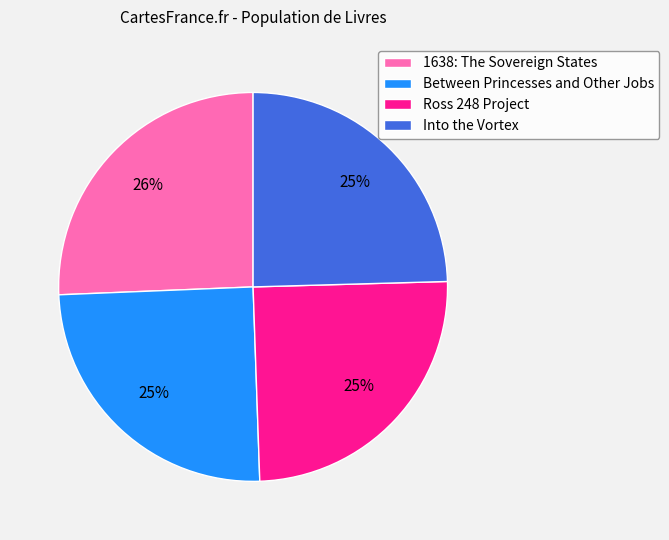

Is it true that Between Princesses and Other Jobs is 25% of the pie?

True